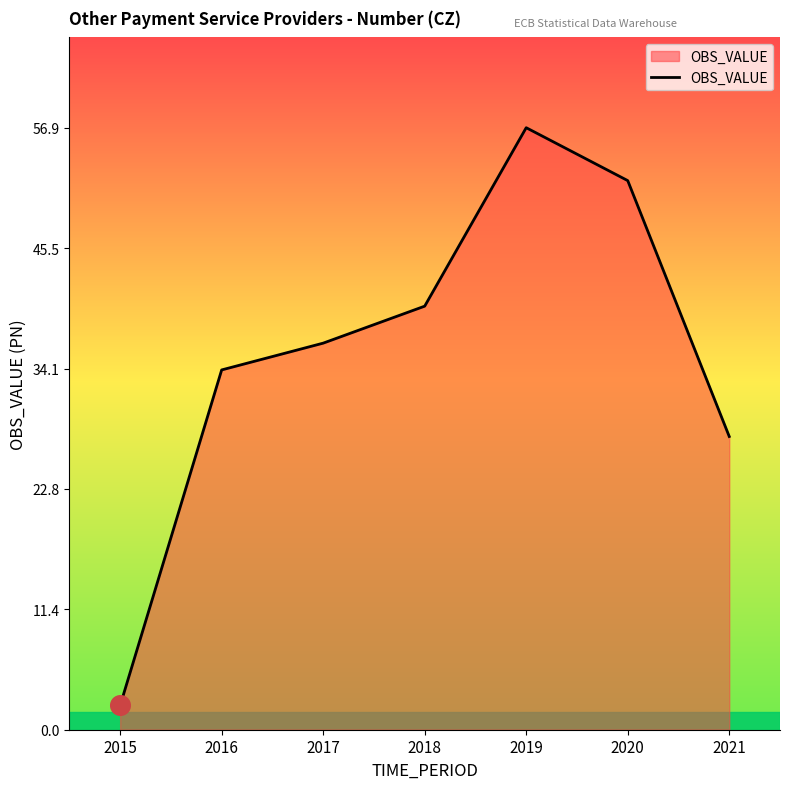

Between 2019 and 2020, which is larger?

2019